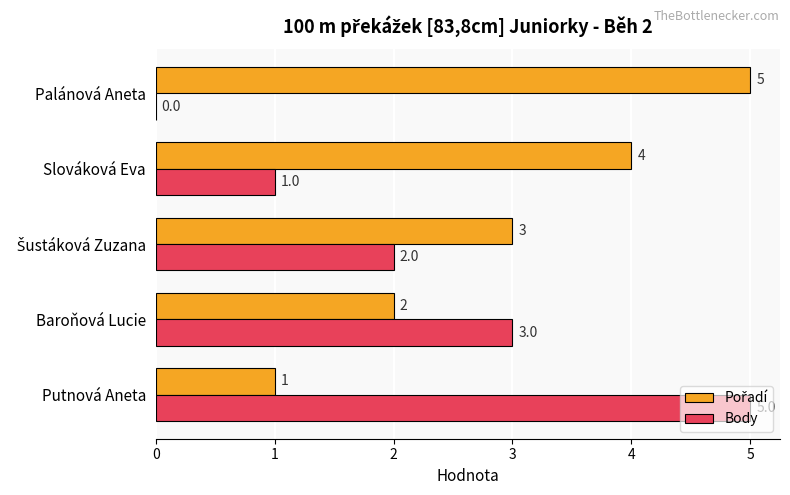

At which category is the sum across all series the highest?

Putnová Aneta